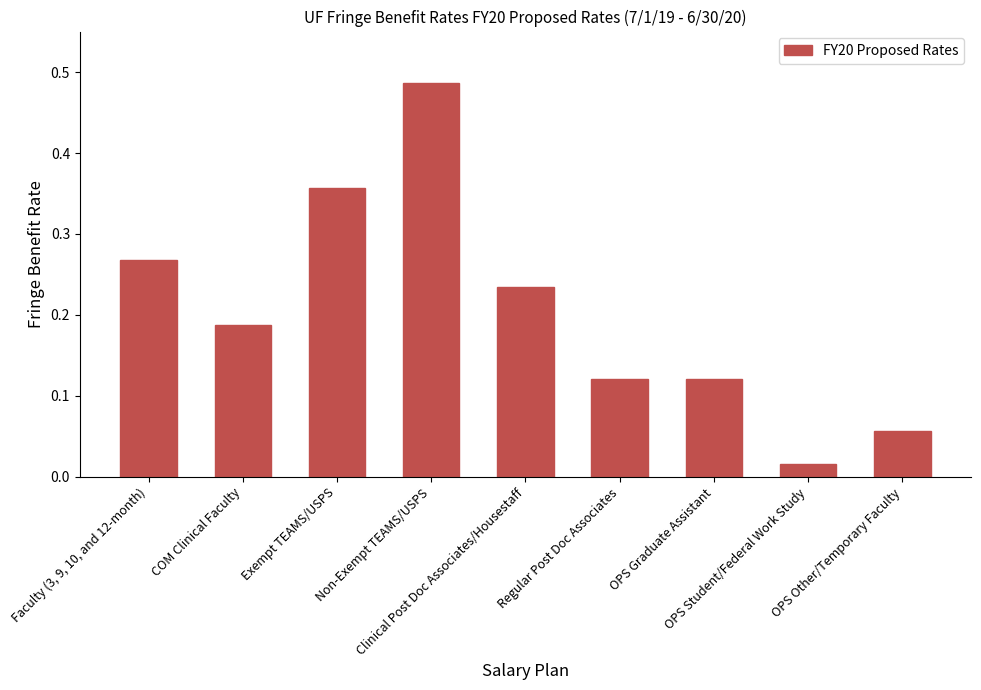

Are the bars horizontal?

No